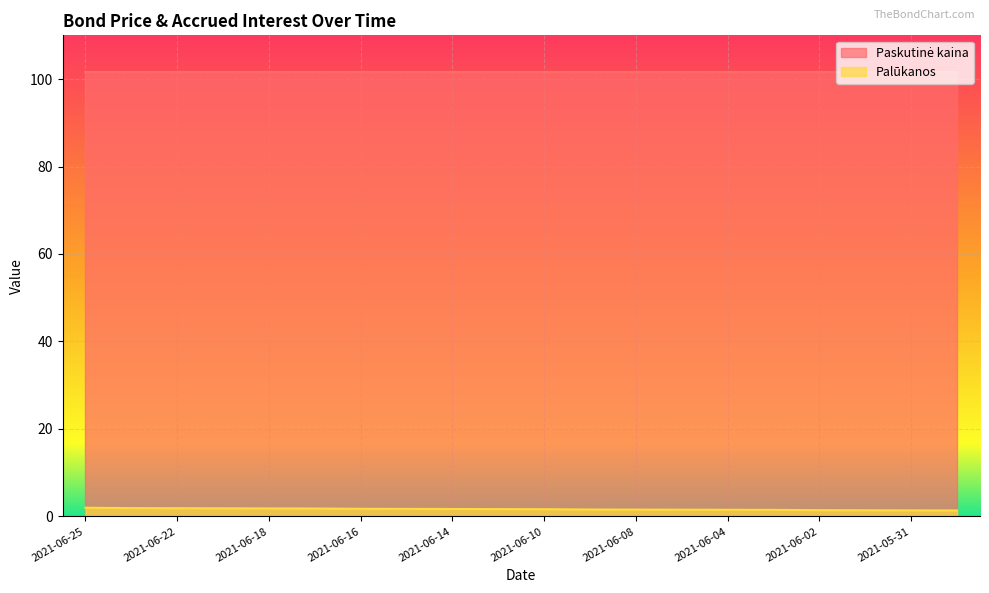

Rank the categories by value from lowest to highest.

2021-05-28, 2021-05-31, 2021-06-01, 2021-06-02, 2021-06-03, 2021-06-04, 2021-06-07, 2021-06-08, 2021-06-09, 2021-06-10, 2021-06-11, 2021-06-14, 2021-06-15, 2021-06-16, 2021-06-17, 2021-06-18, 2021-06-21, 2021-06-22, 2021-06-23, 2021-06-25